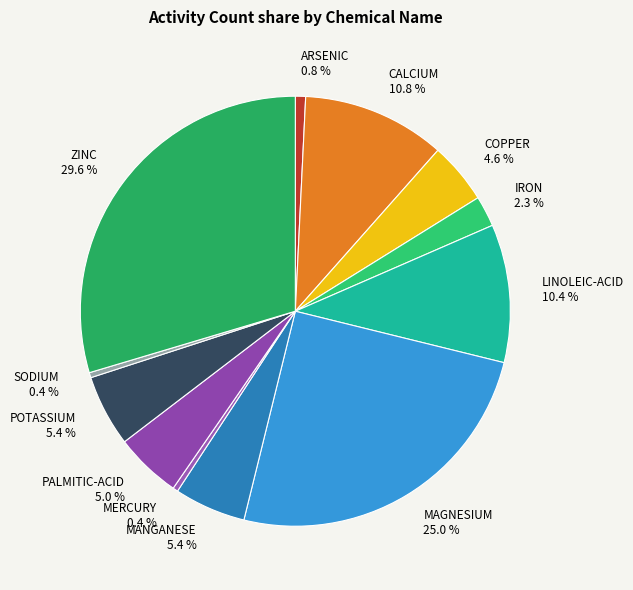

Which slice is the largest?

ZINC